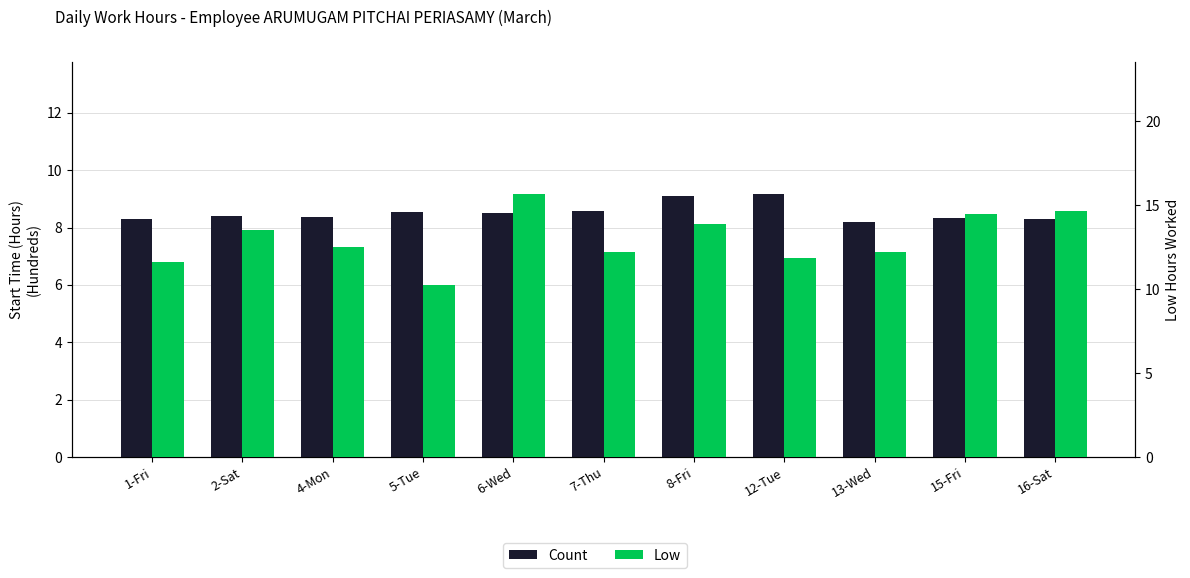

At which category is the sum across all series the highest?

6-Wed